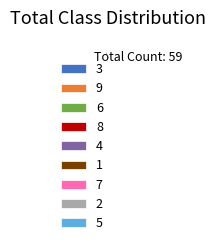

Count the number of slices in the pie.

9